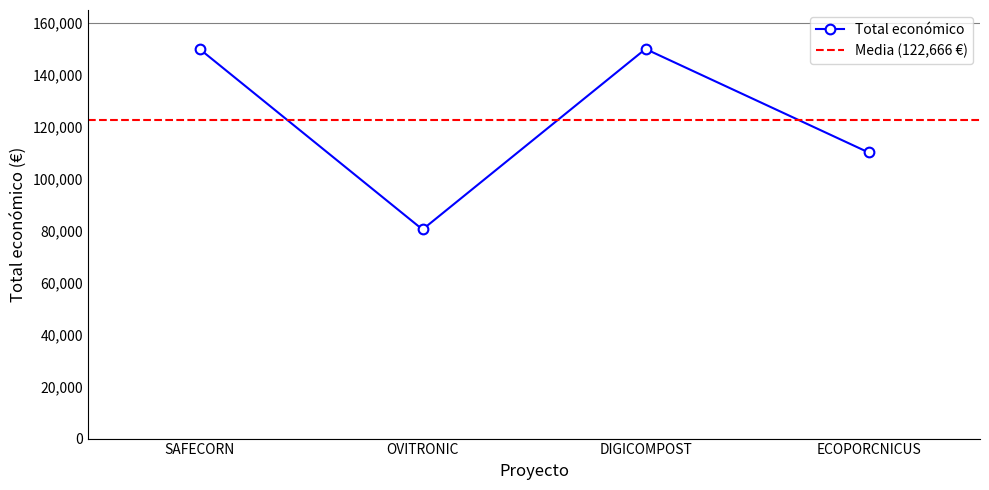

How many points are higher than both their immediate neighbors (excluding endpoints)?

1